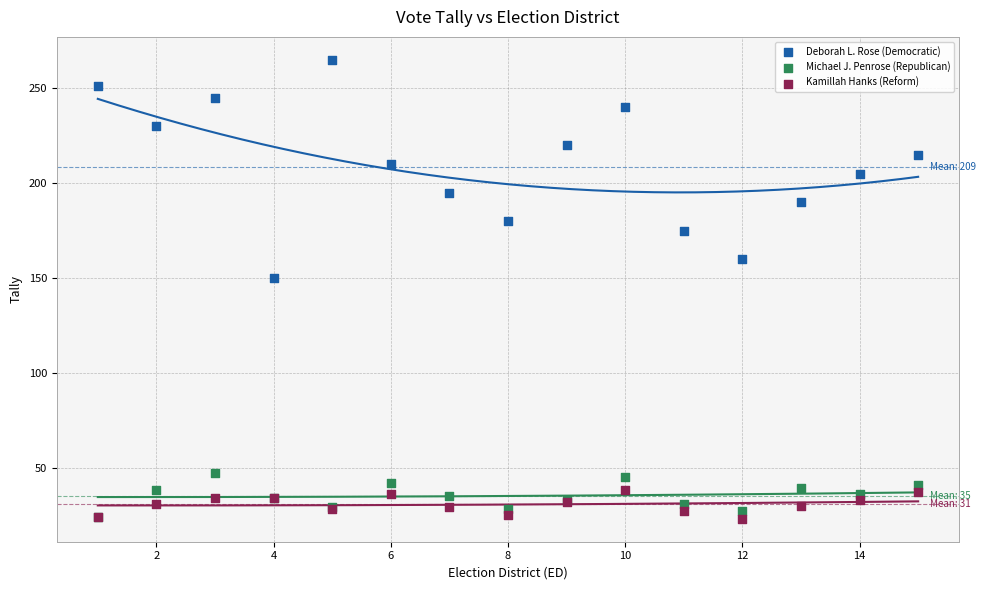

Across all series, what Y value is closest to 144?

150